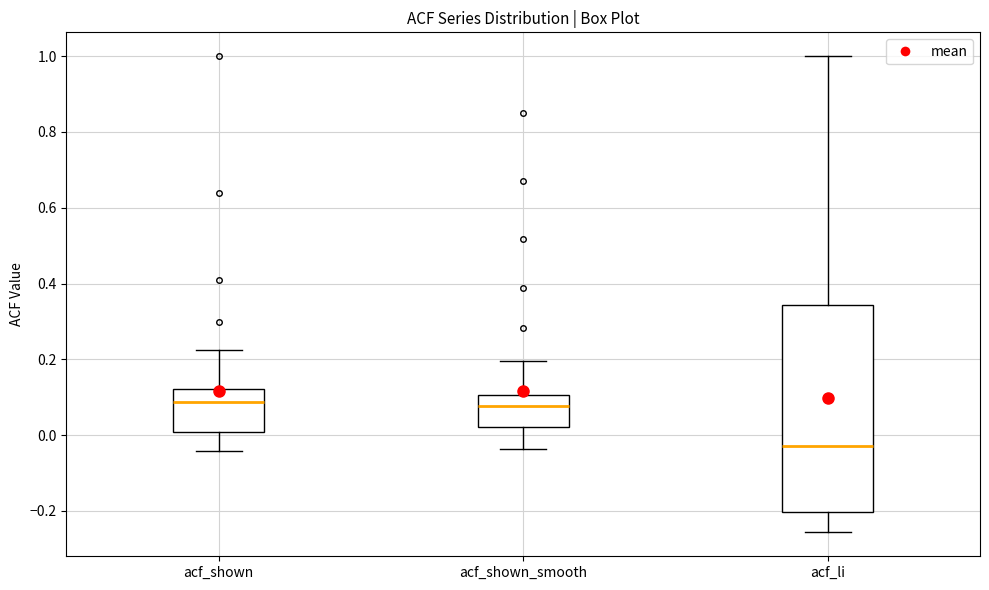

Which box has the lowest median line?

acf_li